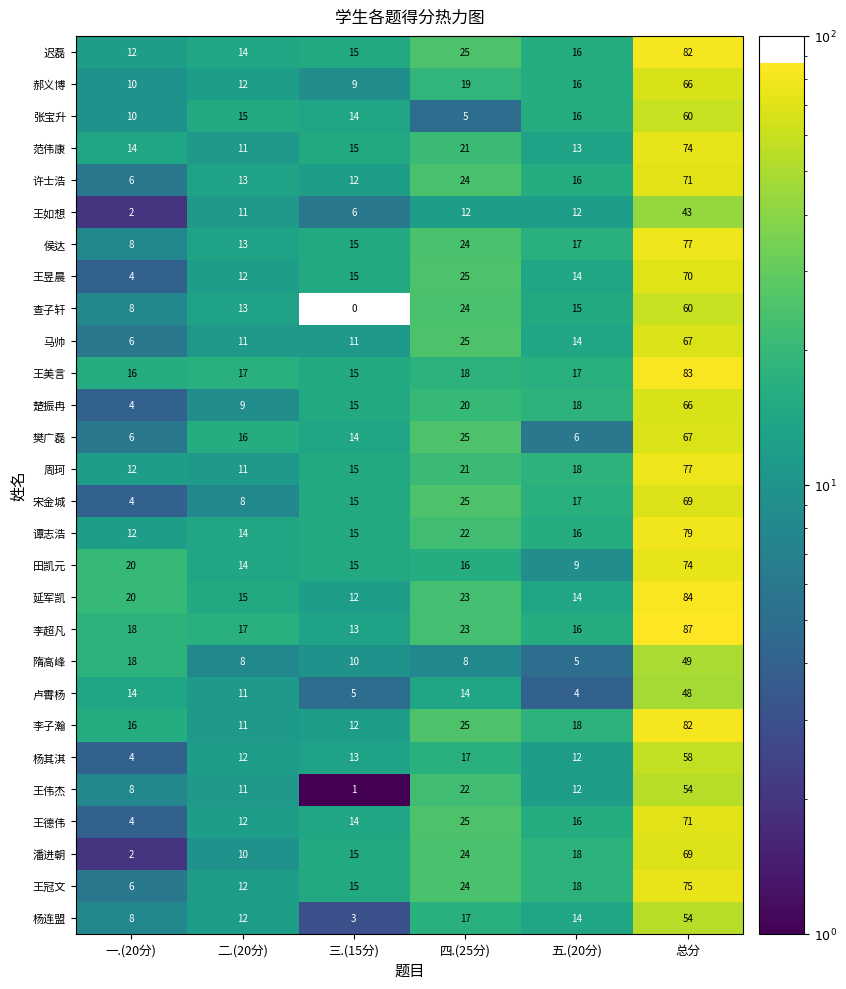

At which category is the sum across all series the highest?

总分